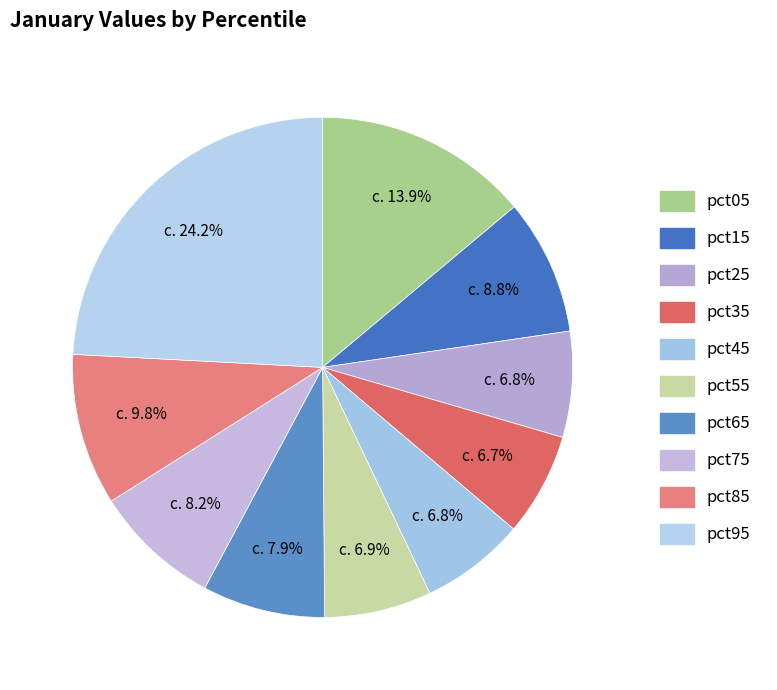

Is pct45 the majority of the pie?

No